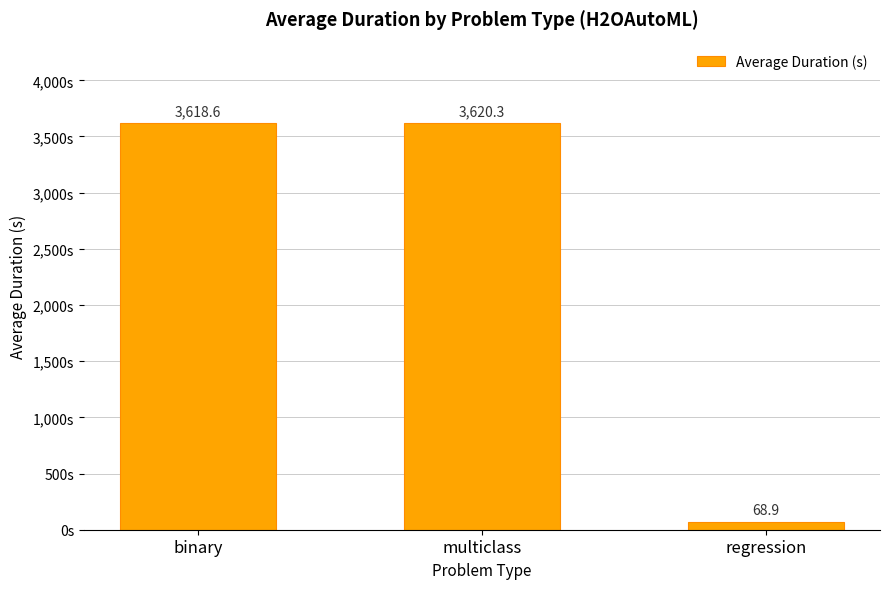

At which category does the chart reach its peak across all series?

multiclass